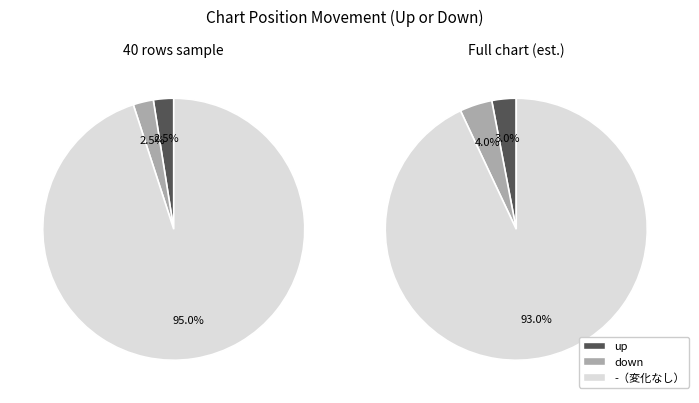

Which category has the biggest portion of the pie?

-